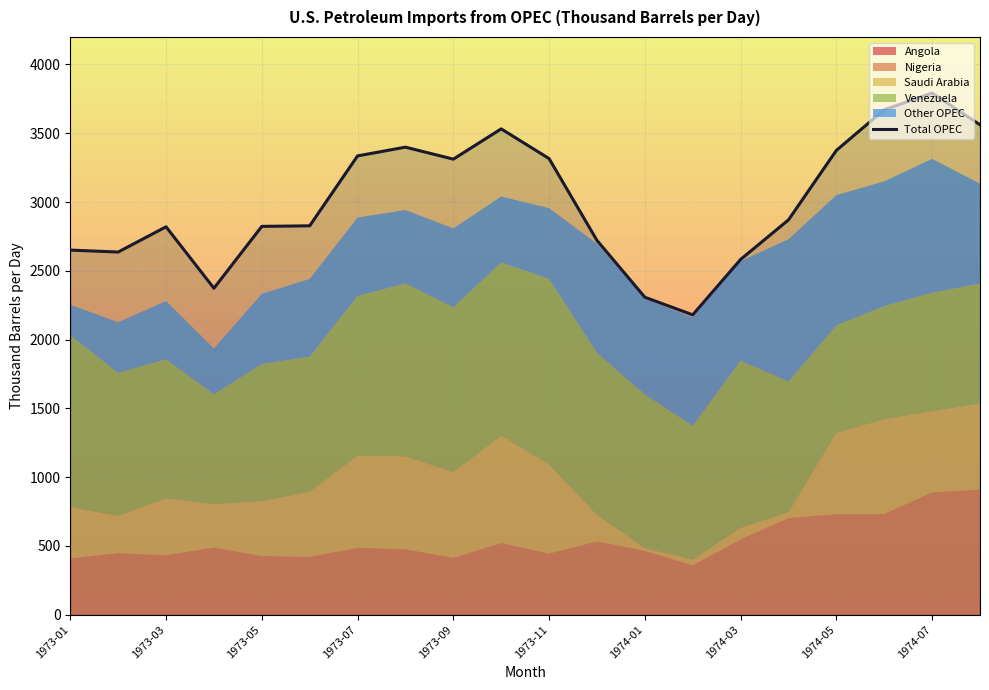

True or false: there are more than 1 points higher than both neighbors.

True